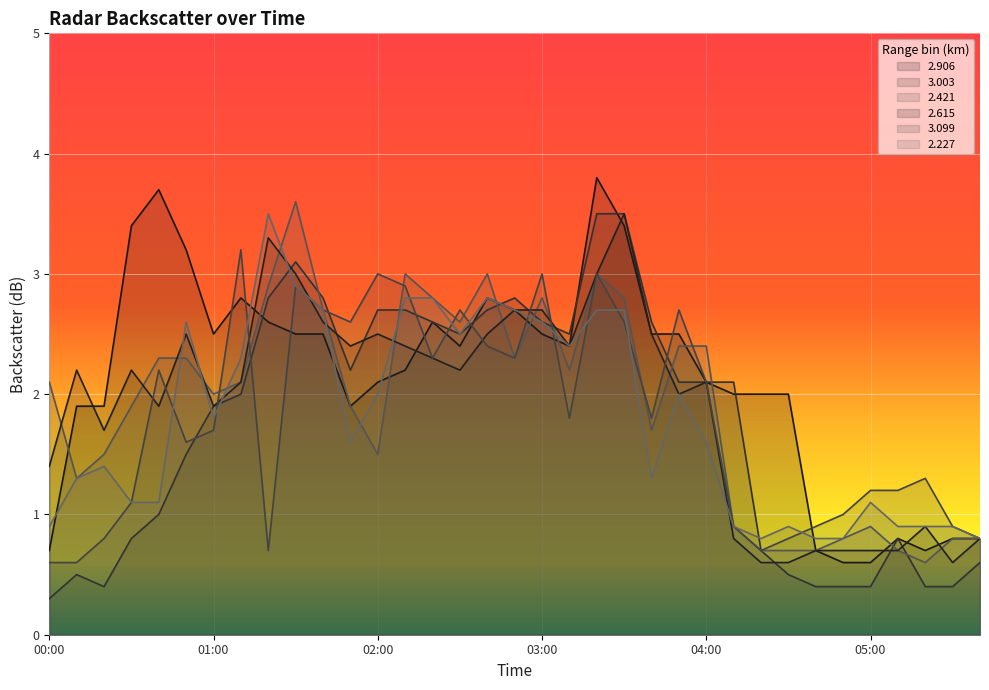

What is the difference between the maximum and second lowest values in the 3.099 series?

2.6